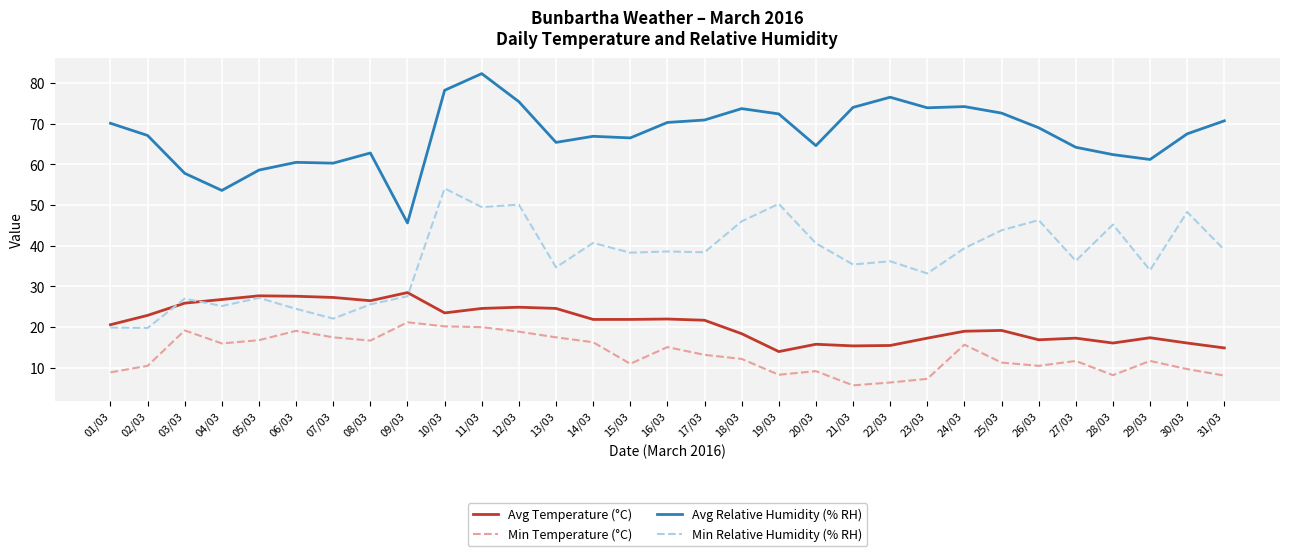

Which category has the lowest value in the Avg Relative Humidity (% RH) series?

09/03